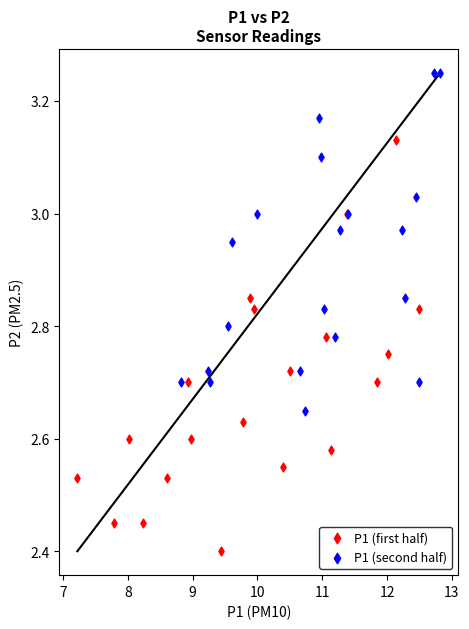

Which series has the widest spread of Y values?

P1 (first half)